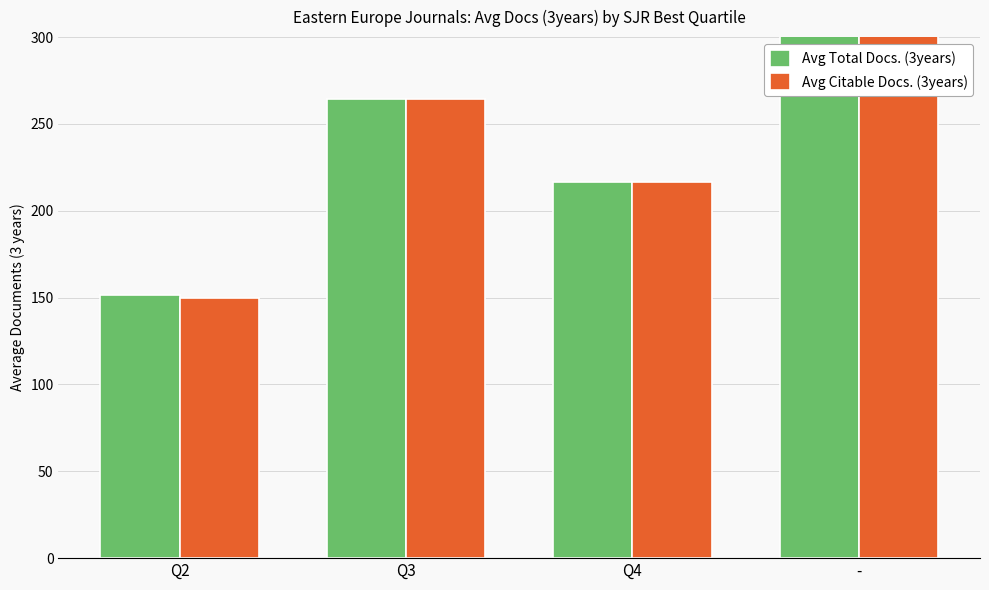

What is the label of the 3rd bar from the left?

Q4